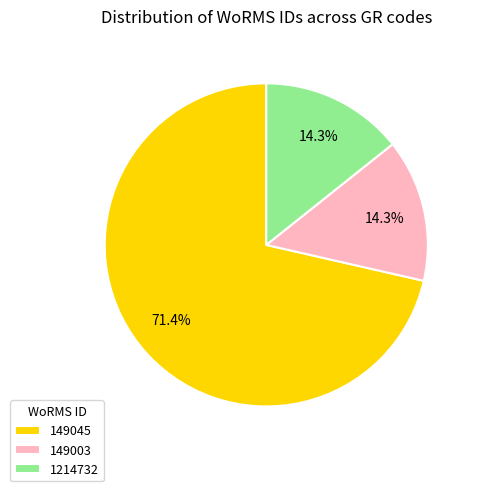

Does 1214732 account for over 50% of the chart?

No